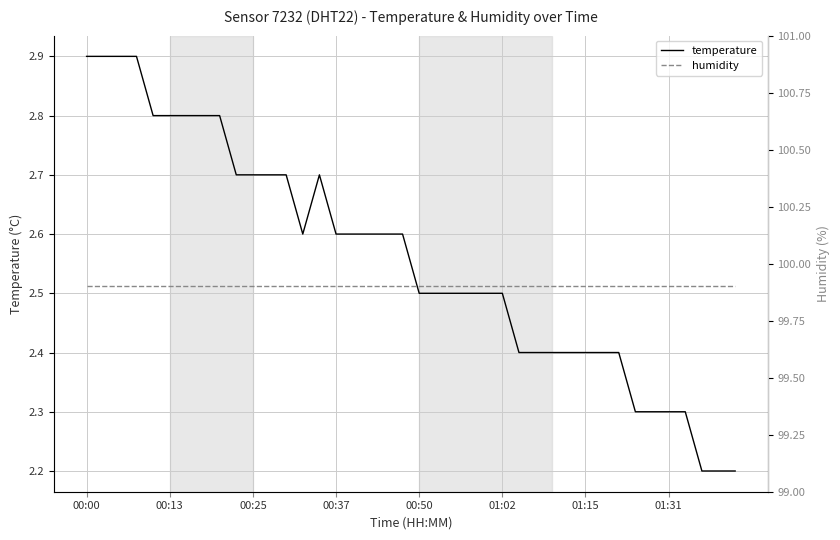

True or false: temperature and humidity cross at least once.

False